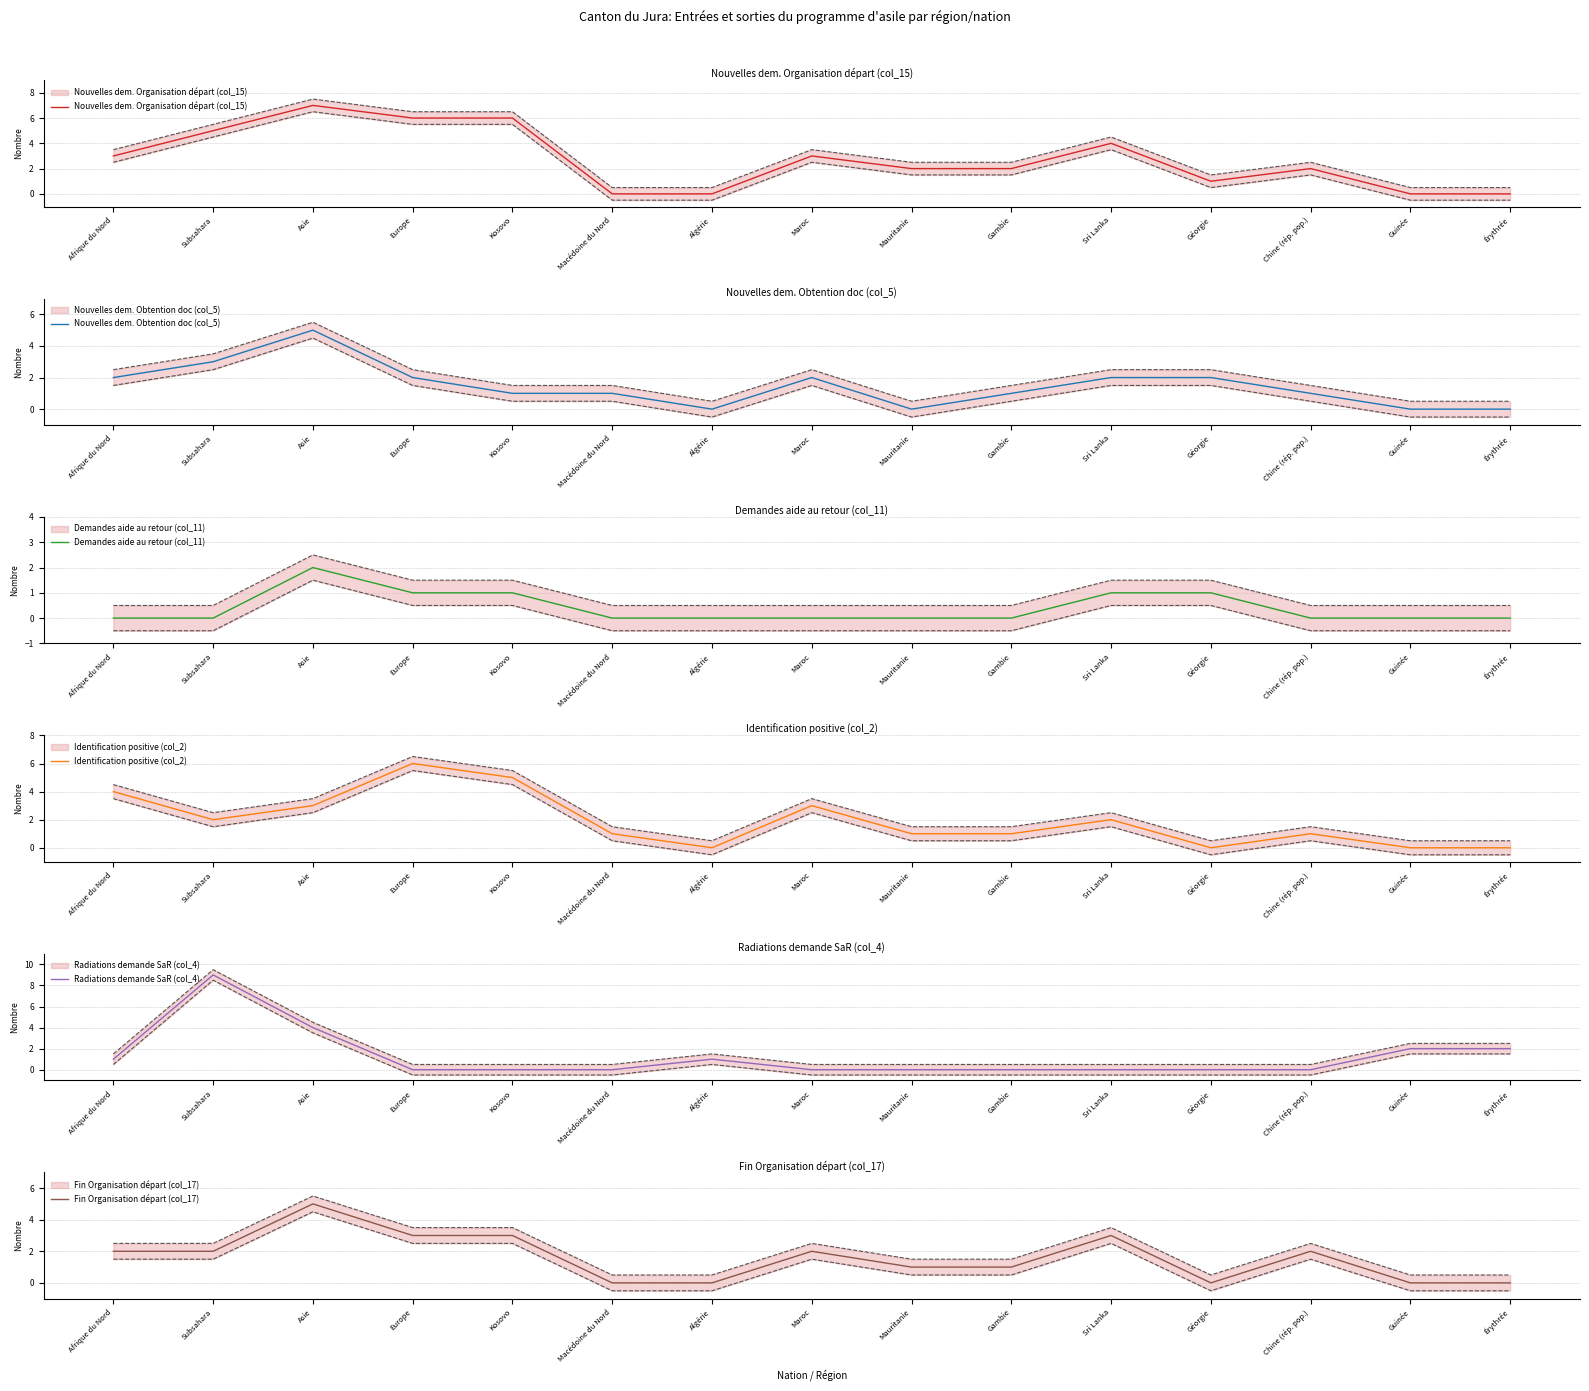

What is the sum of the Nouvelles dem. Obtention doc (col_5) values at Kosovo and Guinée?

1